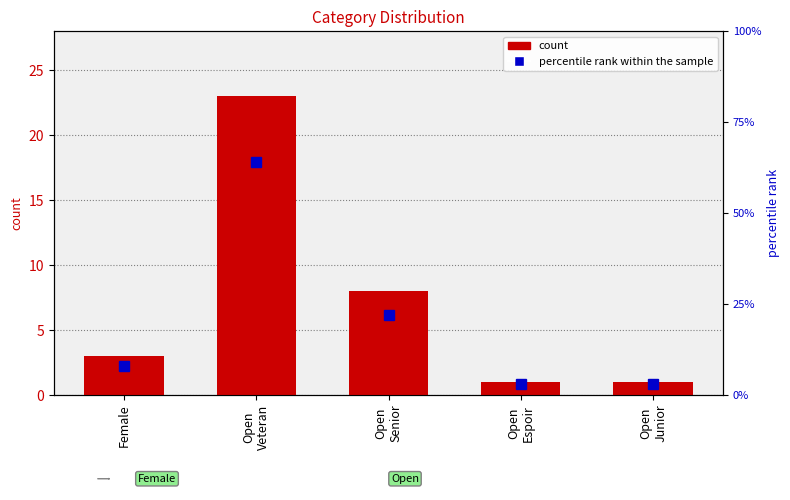

Where is percentile rank within the sample nearest to the value 33?

Open
Senior